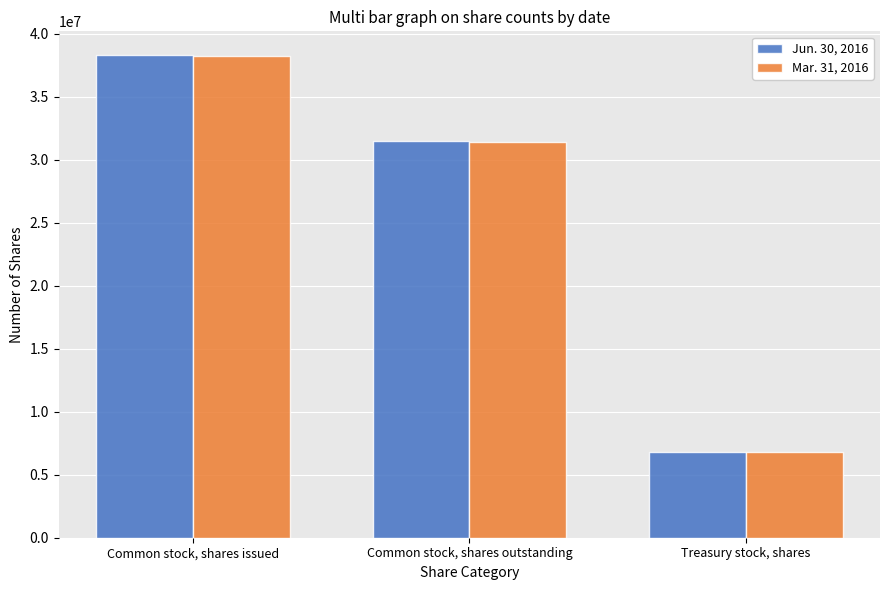

Are the bars grouped side by side (vs. stacked)?

Yes